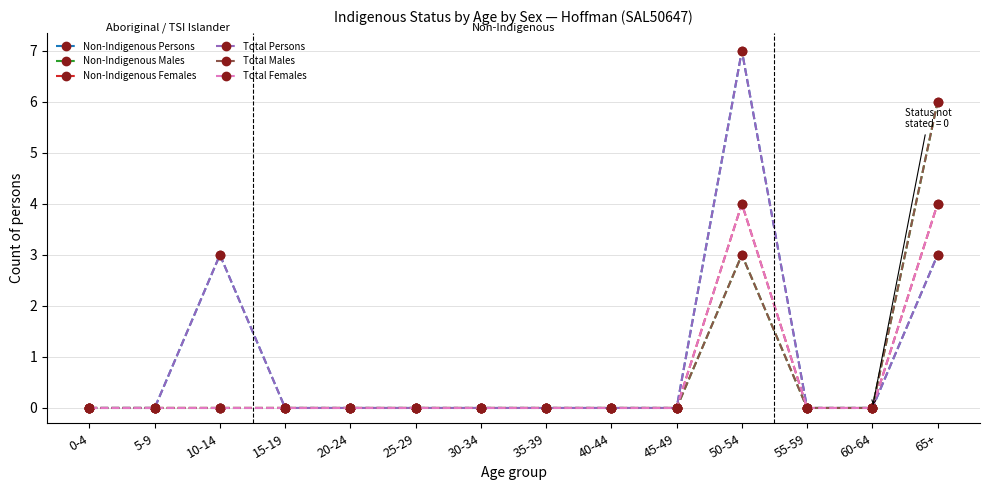

Does the chart have visible grid lines?

Yes